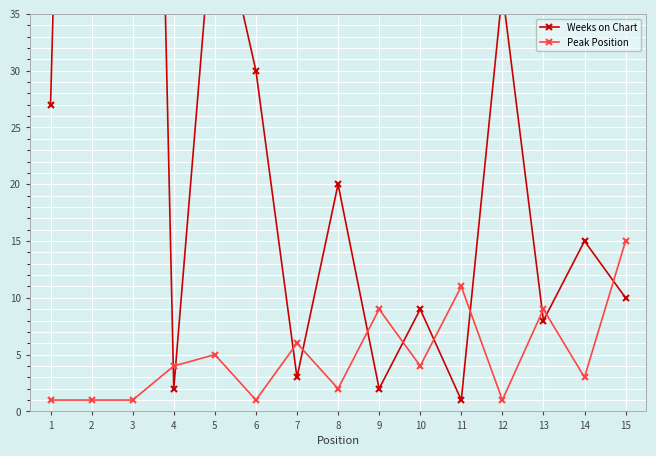

At which label does Peak Position first exceed 4?

5